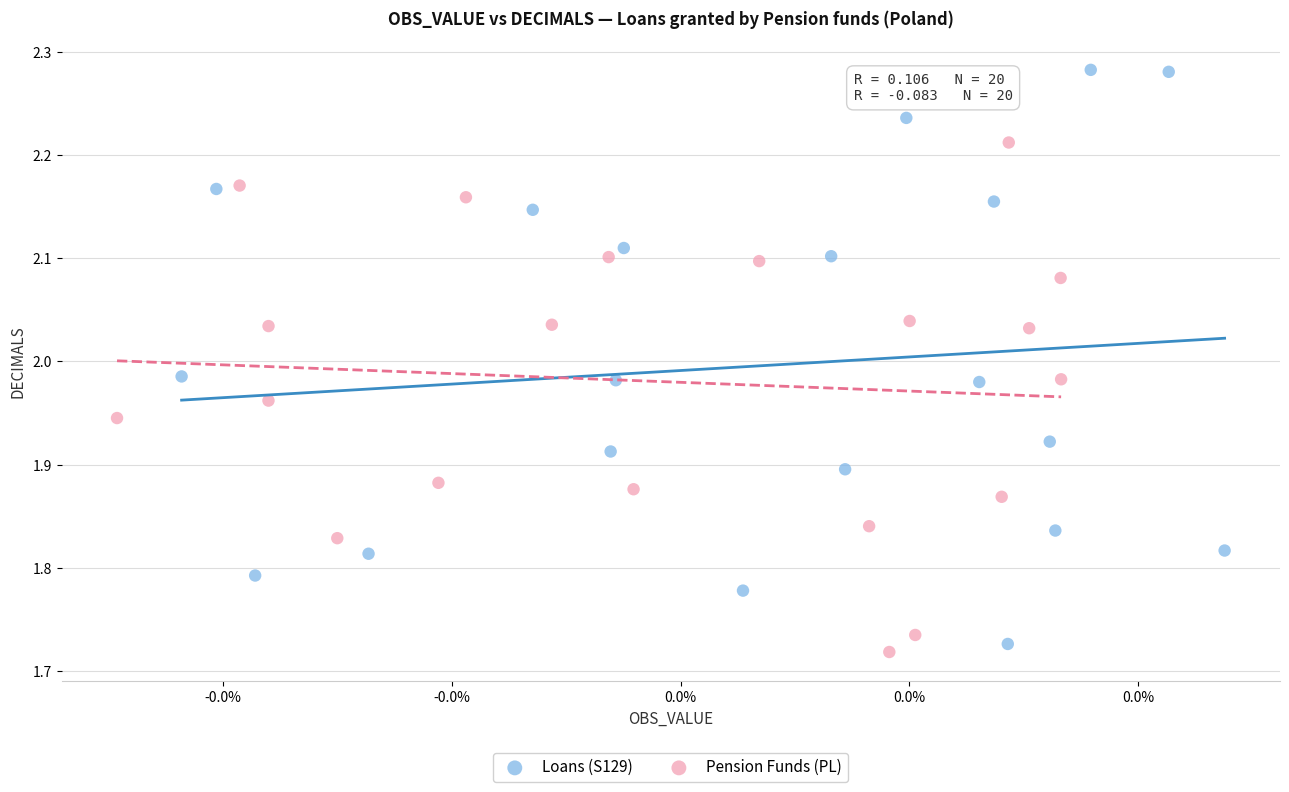

Which series has the largest Y range (max minus min)?

Loans (S129)